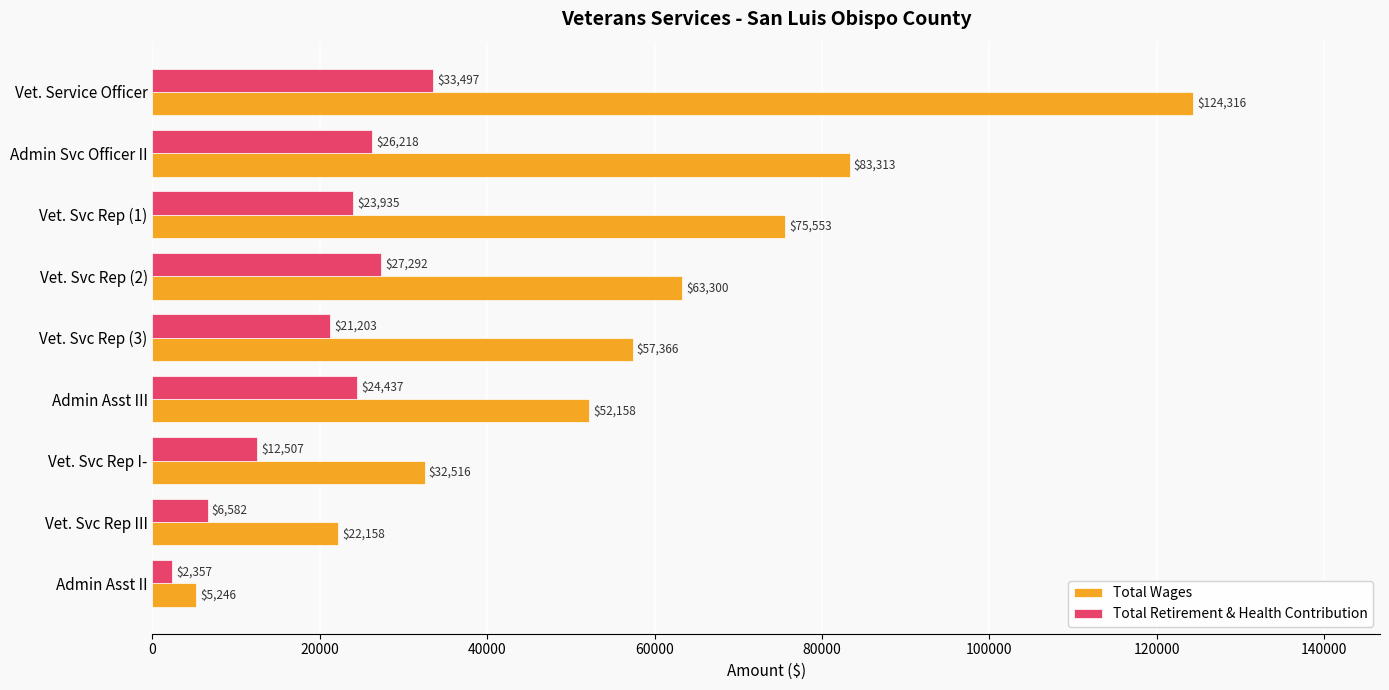

Rank the categories by Total Wages value from highest to lowest.

Vet. Service Officer, Admin Svc Officer II, Vet. Svc Rep (1), Vet. Svc Rep (2), Vet. Svc Rep (3), Admin Asst III, Vet. Svc Rep I-, Vet. Svc Rep III, Admin Asst II